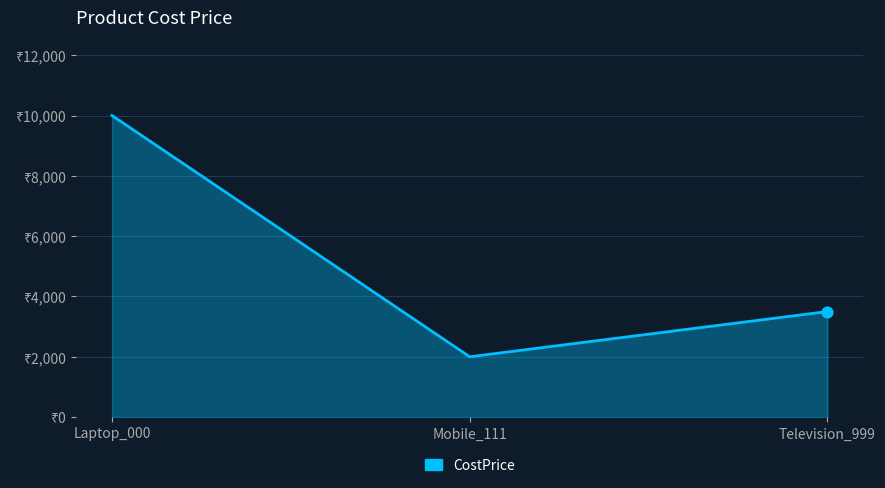

What is the change in value from Mobile_111 to Television_999?

+1500